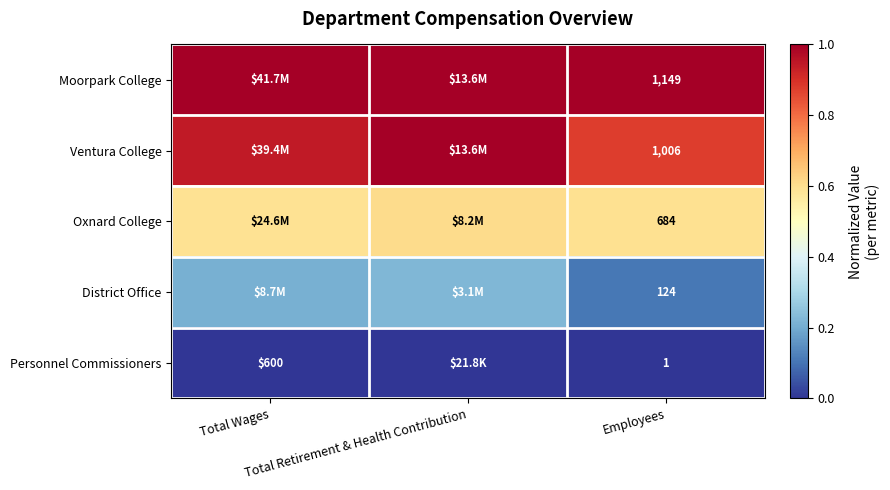

What is the spread (max minus min) of values at Employees?

1148.0